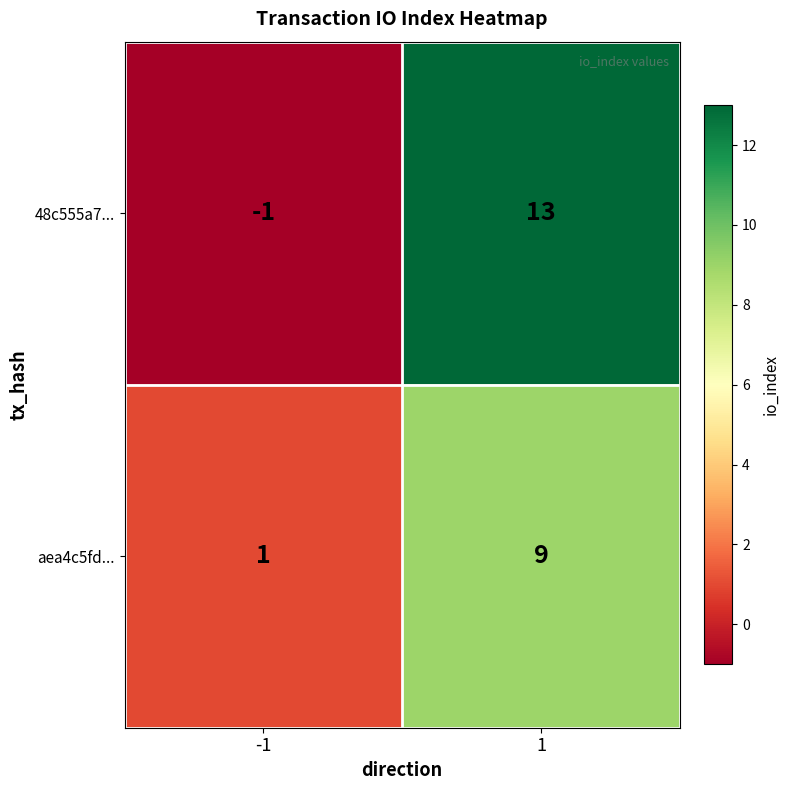

Rank the series by their average value, from lowest to highest.

aea4c5fd..., 48c555a7...